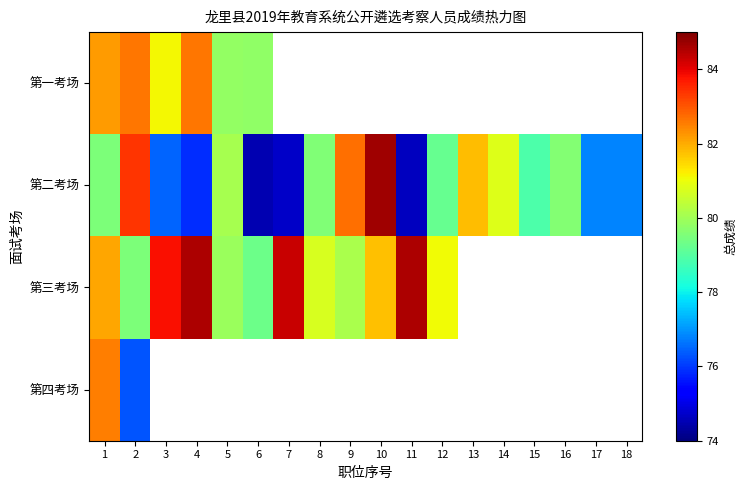

What value does the 第一考场 series have at 5?

79.8